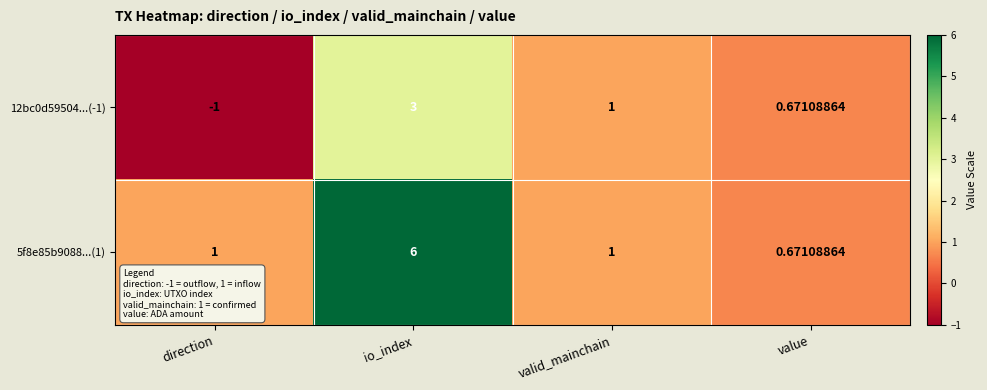

Count the number of categories in the chart.

4